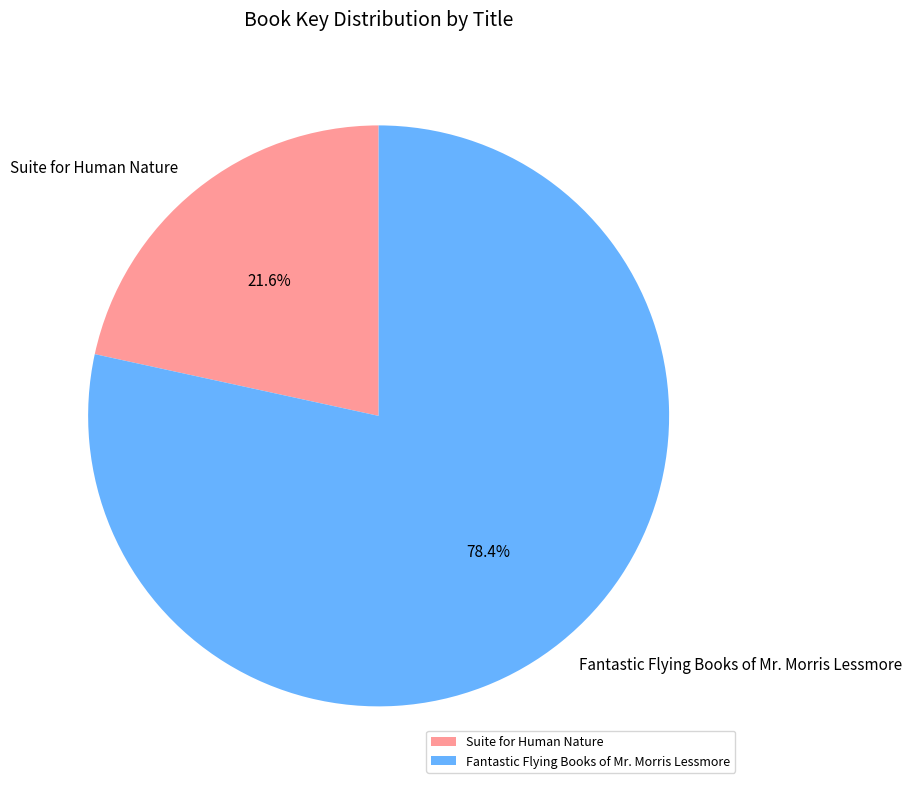

Do Fantastic Flying Books of Mr. Morris Lessmore and Suite for Human Nature together represent more than half of the pie?

Yes